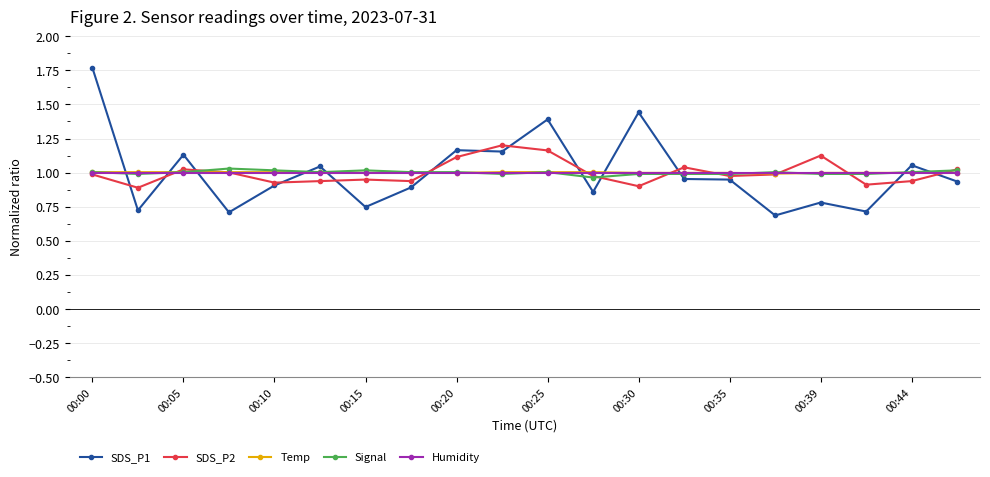

Which series has the largest range (max minus min)?

SDS_P1